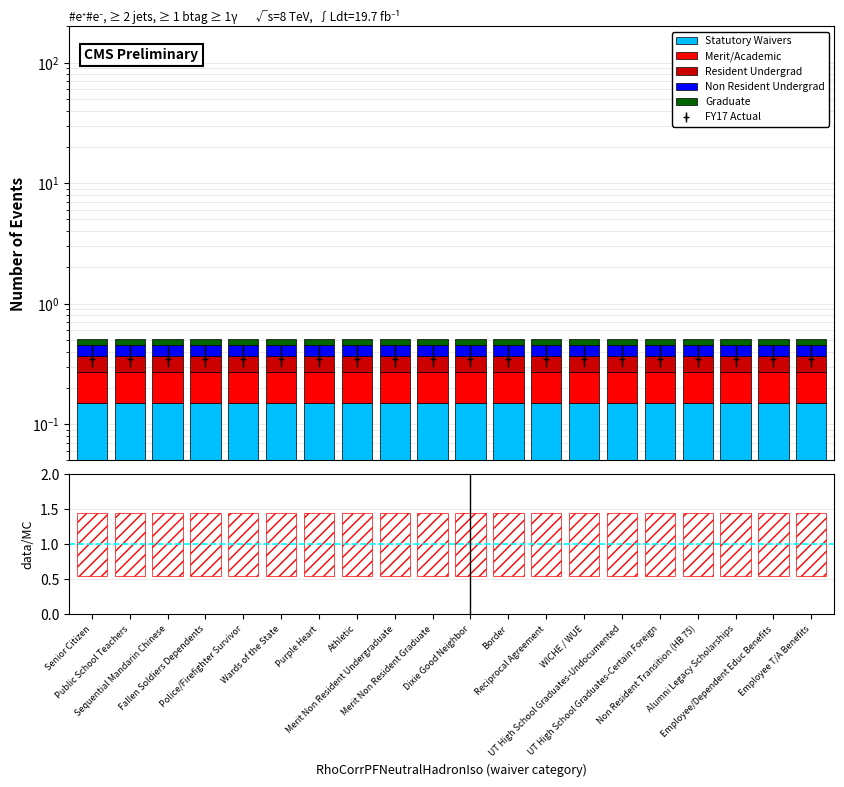

How many groups of bars are there?

20